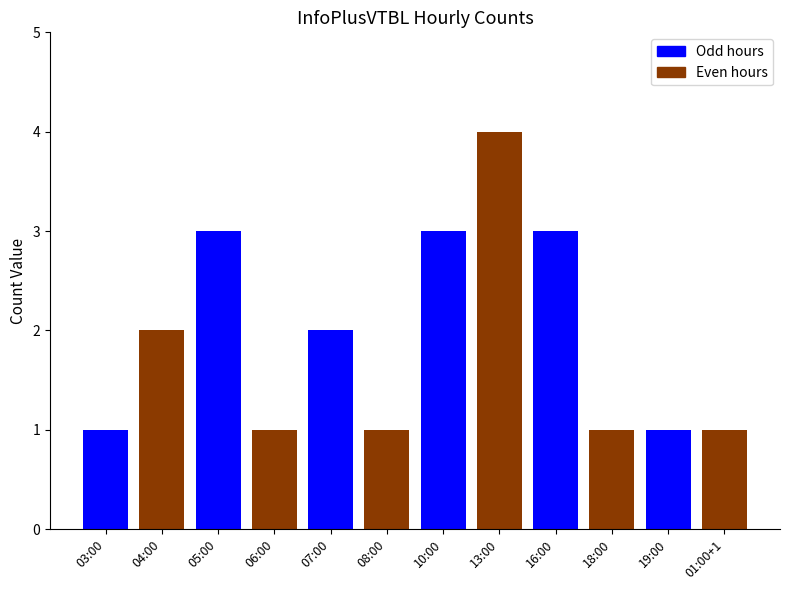

Does the chart contain any negative values?

No